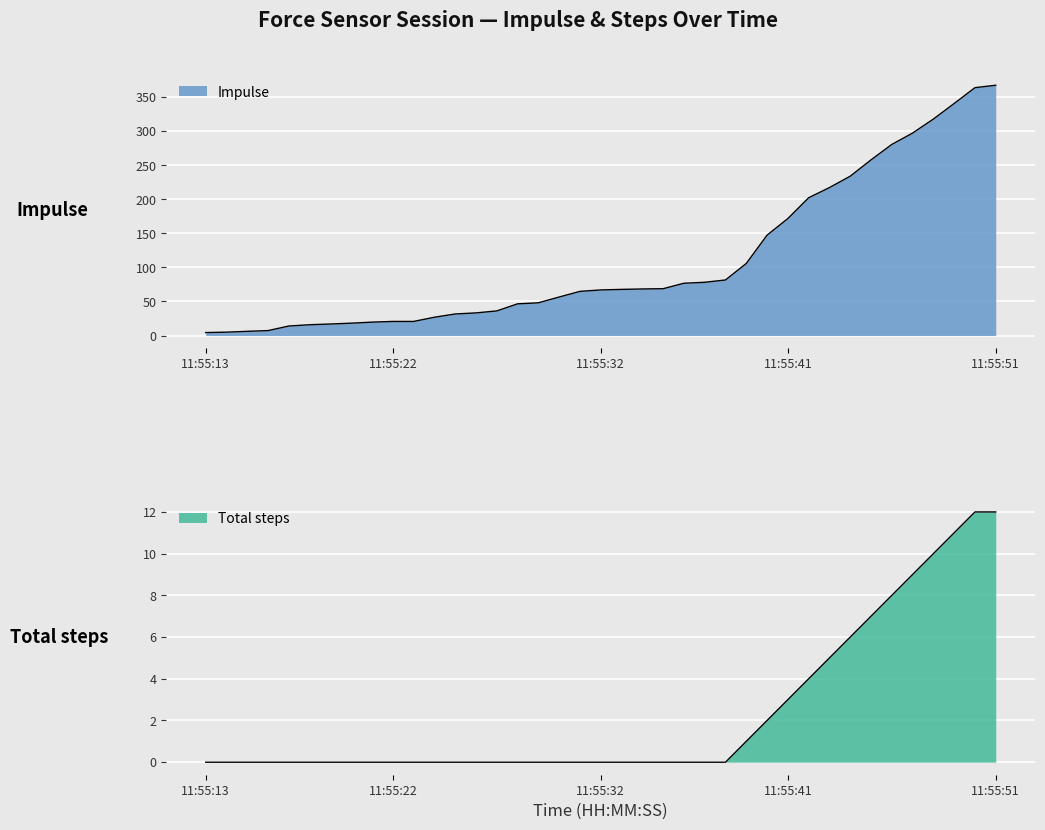

The Impulse series shows 105.7 at 11:55:35. True or false?

False